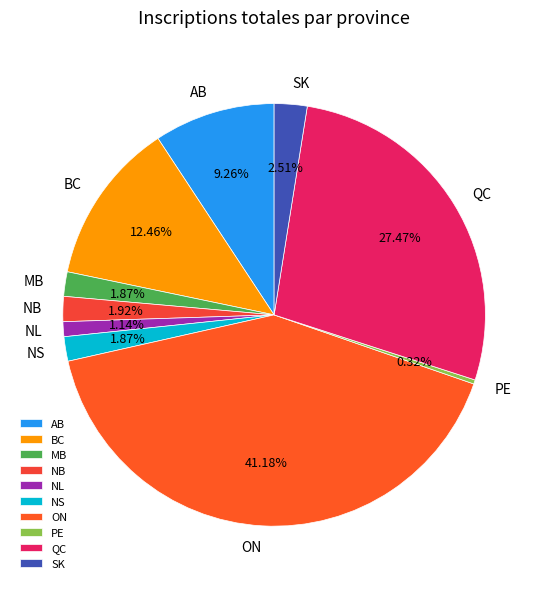

How many segments does this pie chart have?

10